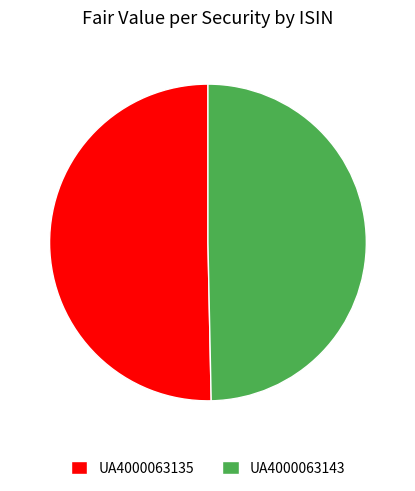

Is it true that UA4000063143 is 37% of the pie?

False